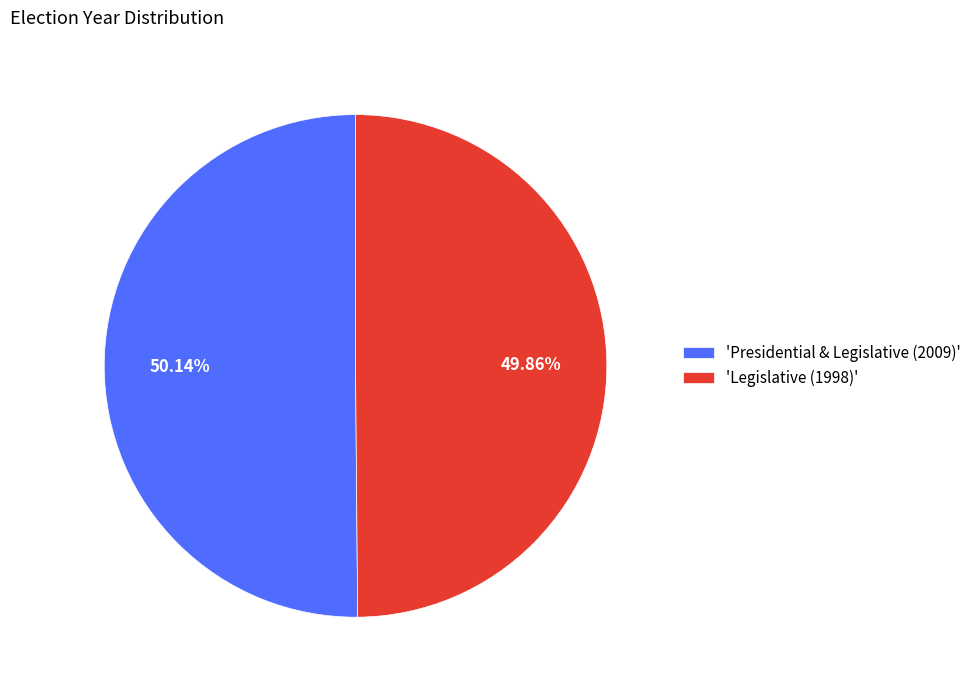

Do 'Presidential & Legislative (2009)' and 'Legislative (1998)' together represent more than half of the pie?

Yes